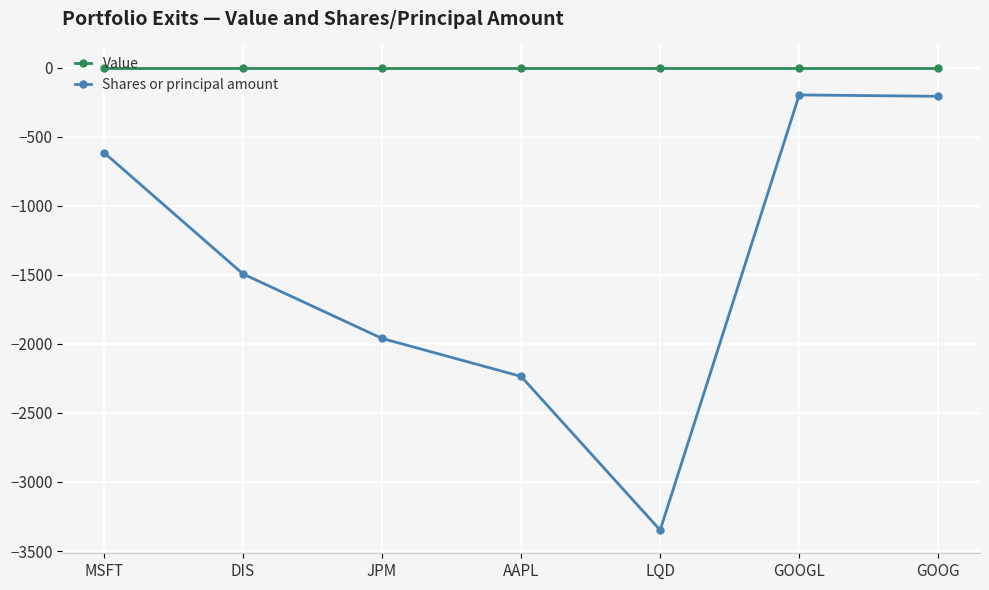

Which label corresponds to the smallest value in the chart?

LQD